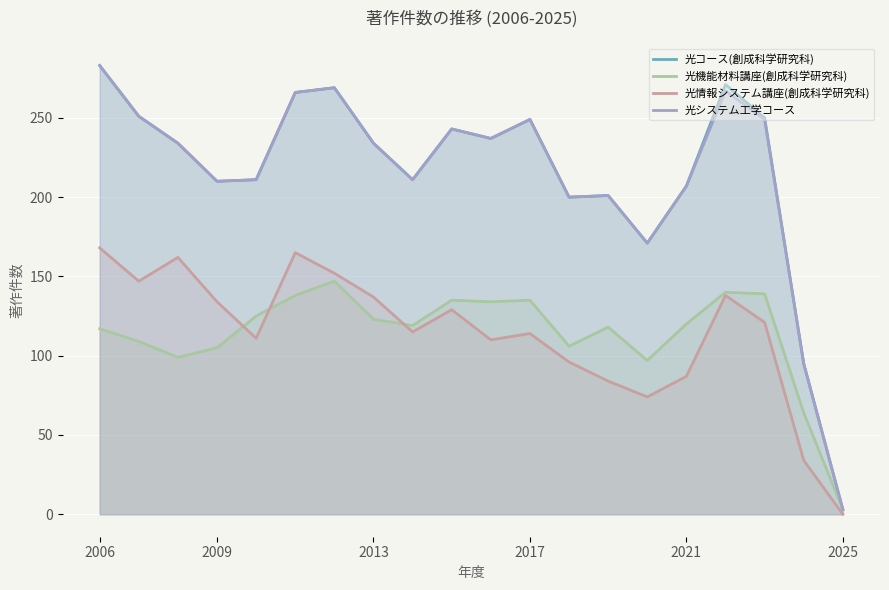

True or false: 光コース(創成科学研究科) and 光情報システム講座(創成科学研究科) cross at least once.

False